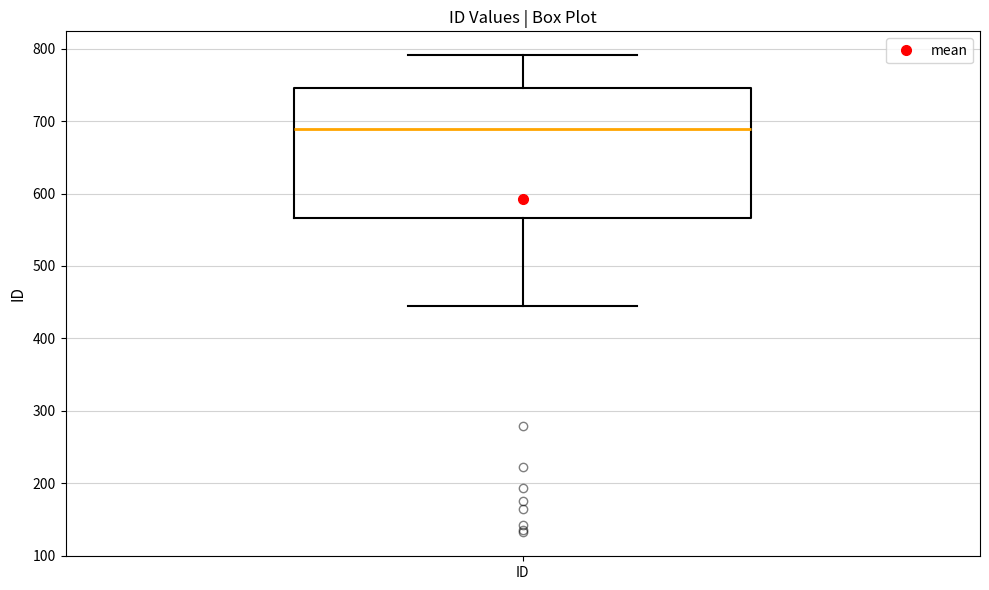

Transcribe this box plot: give where the median line is, the range the box spans, and where the two whiskers end, as read against the y-axis. The values are not printed on the chart, so give them approximately, as read against the axis.

median 690, box 570 to 750, whiskers 450 to 790